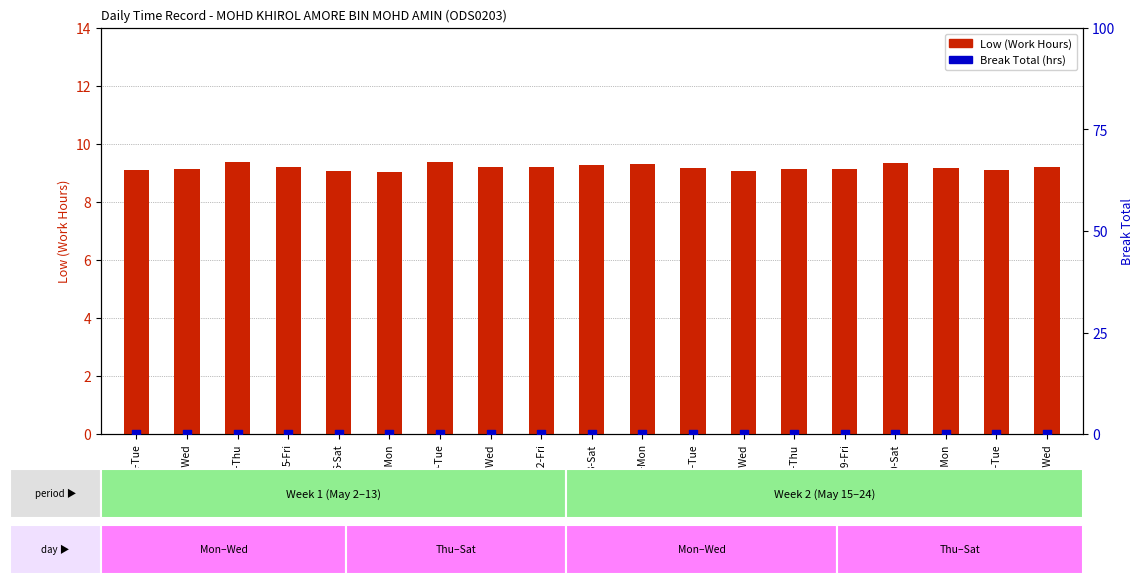

Is the value of Low (Work Hours) at 19-Fri greater than the value of Break Total (hrs) at 13-Sat?

Yes